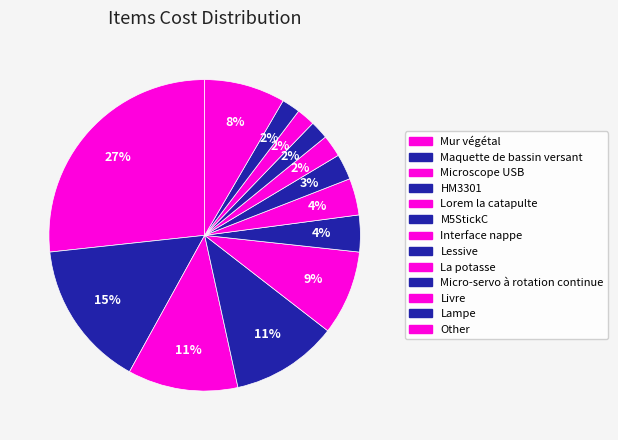

Count the number of slices in the pie.

13